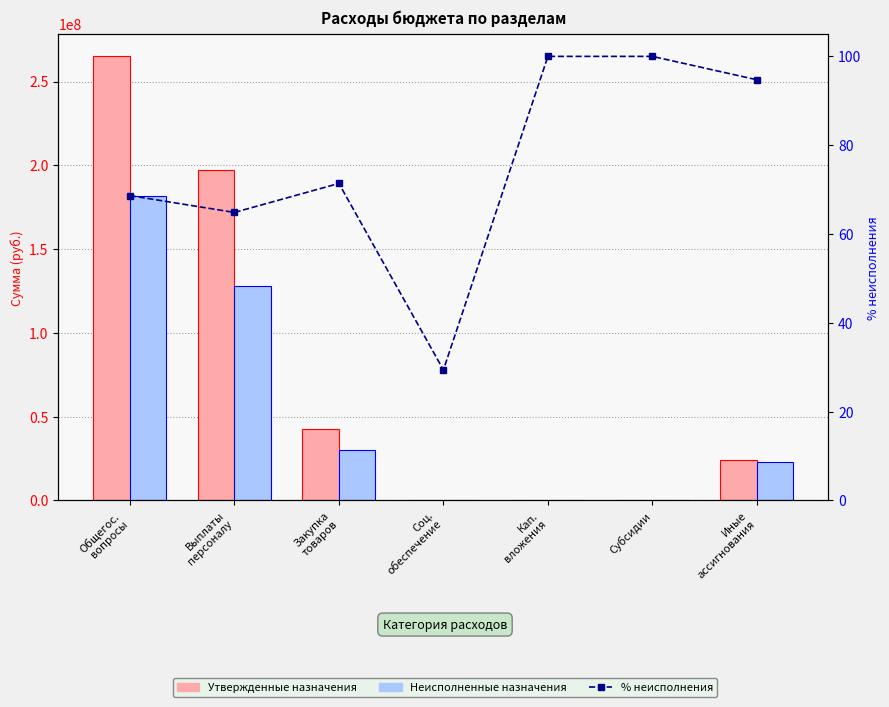

How many values in the Неисполненные назначения series are below 23099286?

3